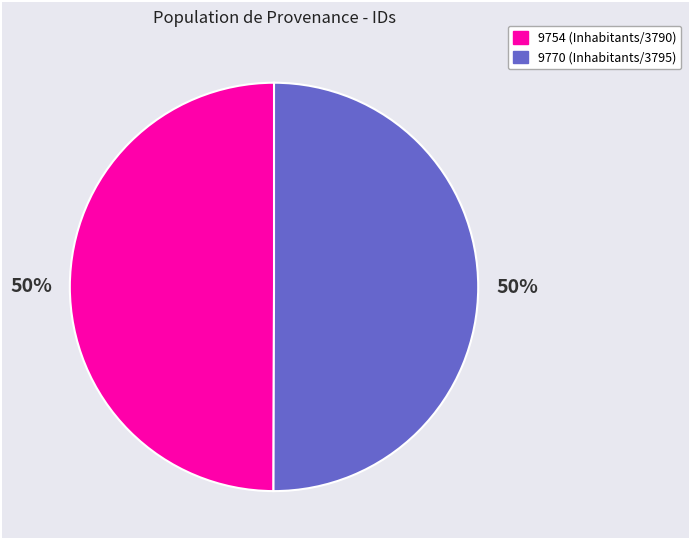

Is it true that 9770 is 36% of the pie?

False